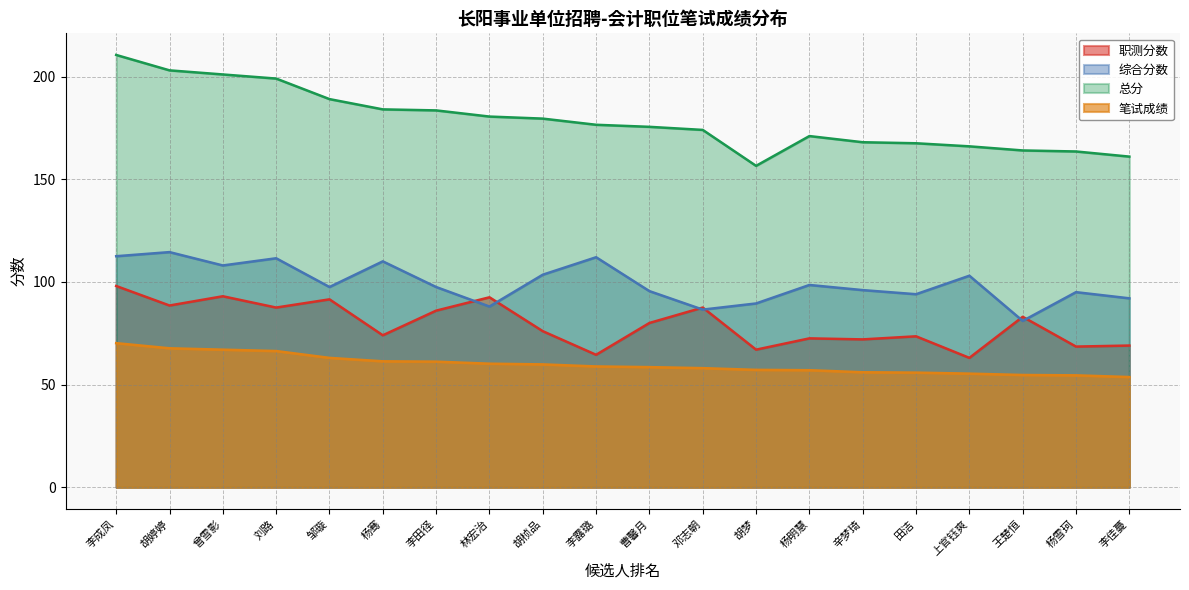

What are all the series names shown in the legend?

职测分数, 综合分数, 总分, 笔试成绩